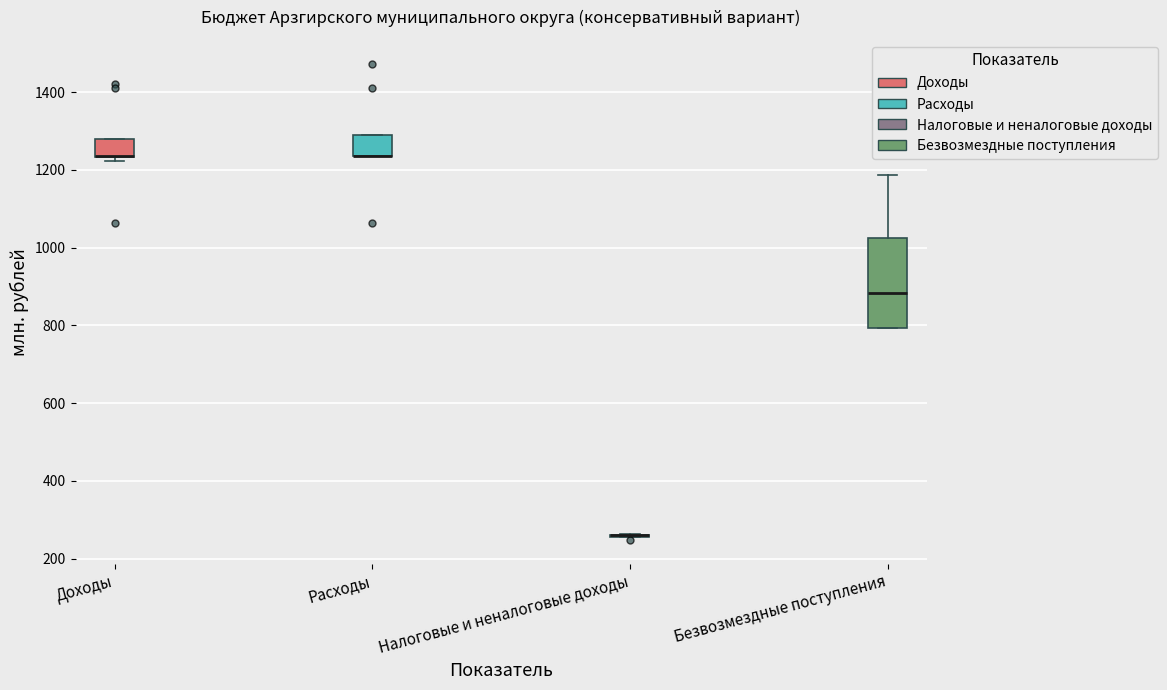

Reading left to right, transcribe this box plot: for each box, give where its median line is, the range the box spans, and where its two whiskers end, as read against the y-axis. The values are not printed on the chart, so give them approximately, as read against the axis.

Доходы: median 1240 (drawn on the box's lower edge), box 1240 to 1280, whiskers 1220 to 1280
Расходы: median 1240 (drawn on the box's lower edge), box 1240 to 1300, whiskers 1240 to 1300
Налоговые и неналоговые доходы: box collapsed to a line at 260, whiskers 260 to 260
Безвозмездные поступления: median 880, box 800 to 1020, whiskers 800 to 1180